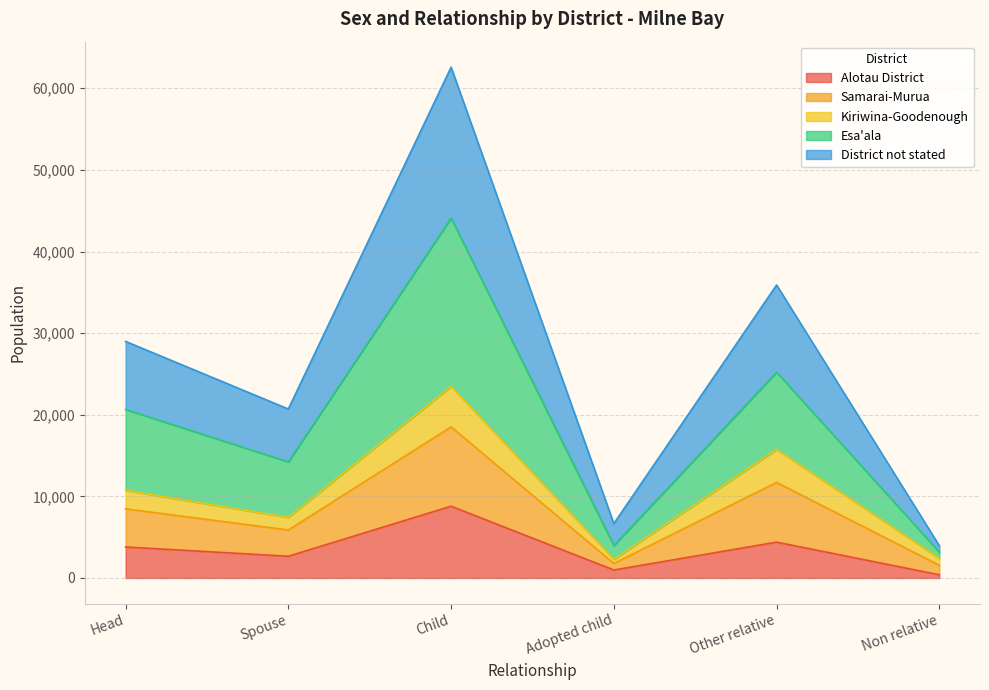

Is the value of District not stated at Non relative greater than the value of Samarai-Murua at Spouse?

No